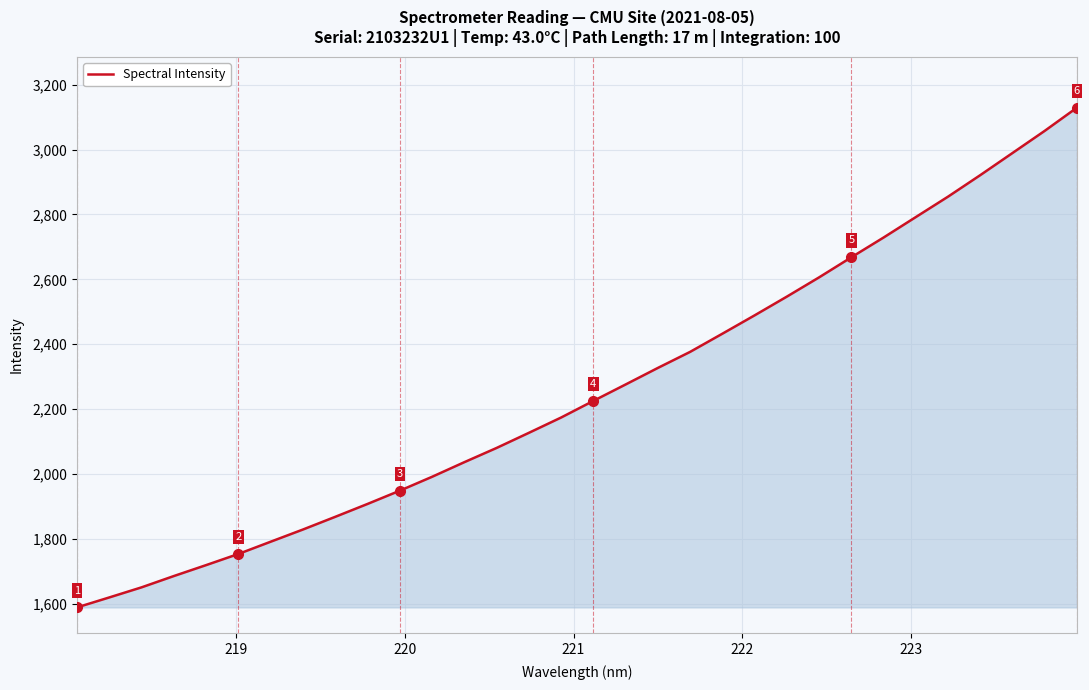

What is the greatest value displayed?

3129.0